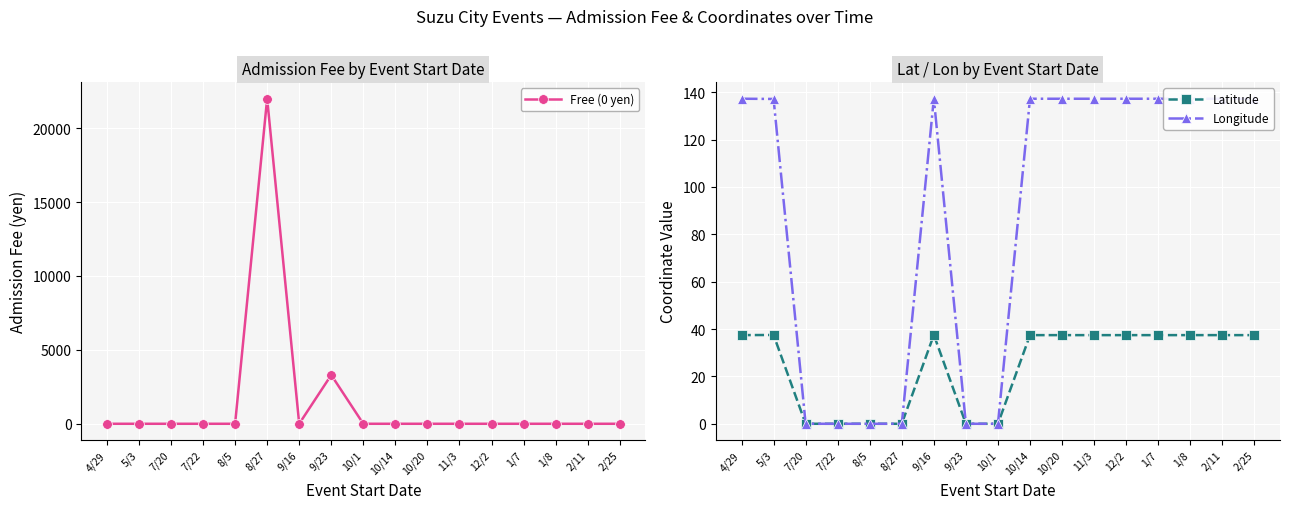

Where is the first local maximum for Free (0 yen)?

8/27